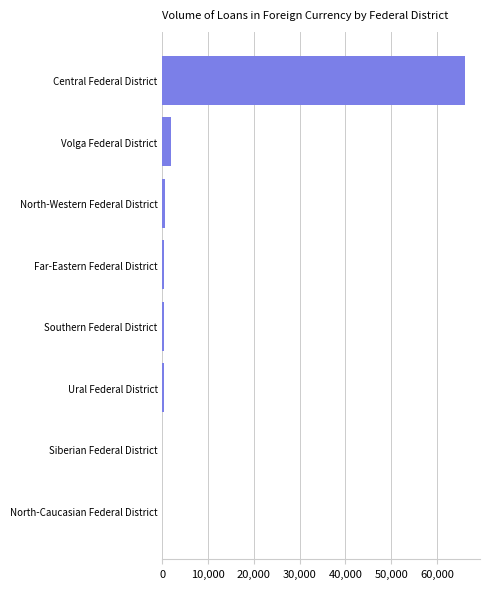

What is the sum of all values?

69513